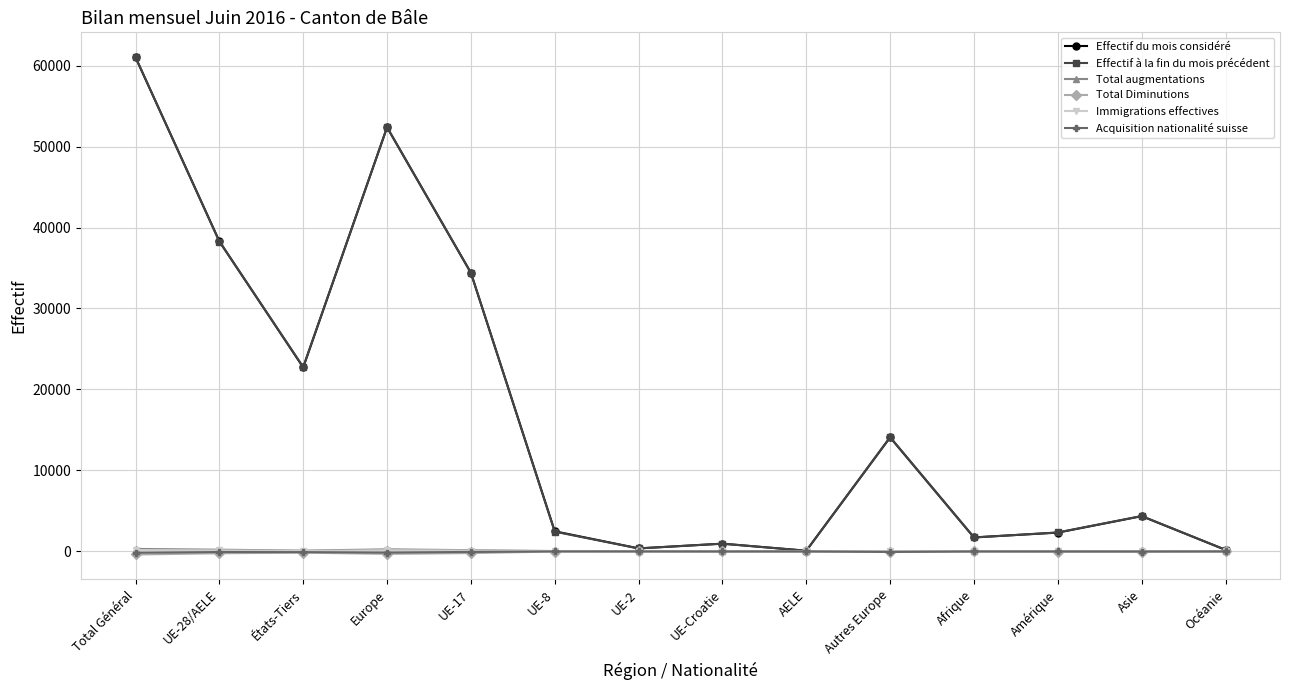

Which category has the highest value across all series?

Total Général